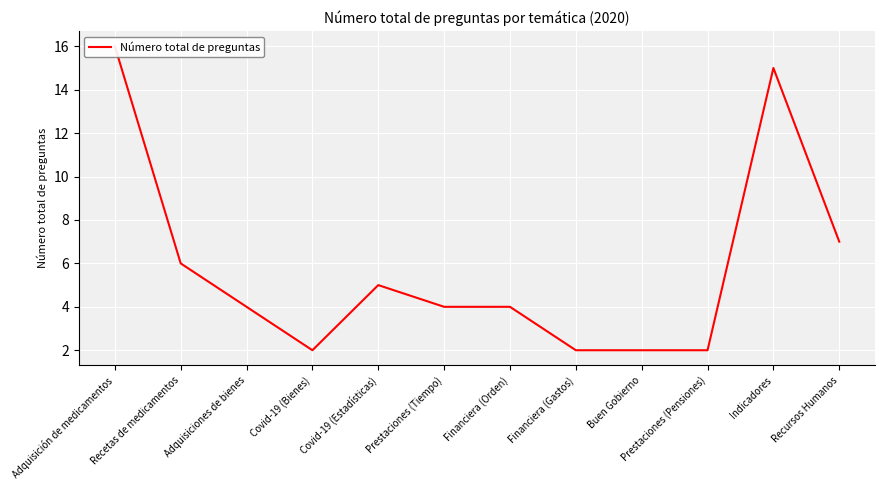

List the labels in order of value, smallest first.

Covid-19 (Bienes), Financiera (Gastos), Buen Gobierno, Prestaciones (Pensiones), Adquisiciones de bienes, Prestaciones (Tiempo), Financiera (Orden), Covid-19 (Estadísticas), Recetas de medicamentos, Recursos Humanos, Indicadores, Adquisición de medicamentos